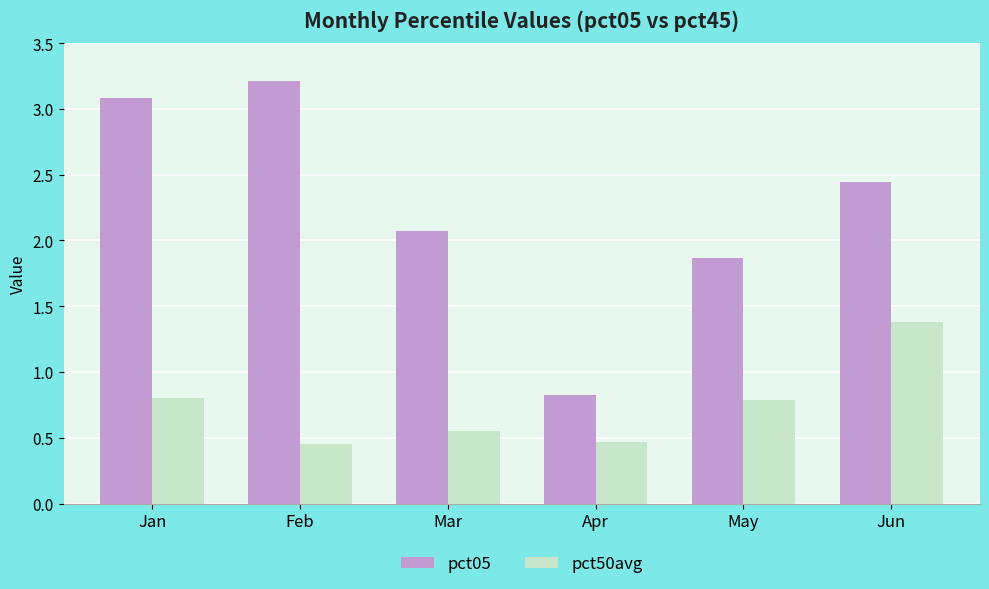

The pct50avg series shows 1.4 at Jun. True or false?

True